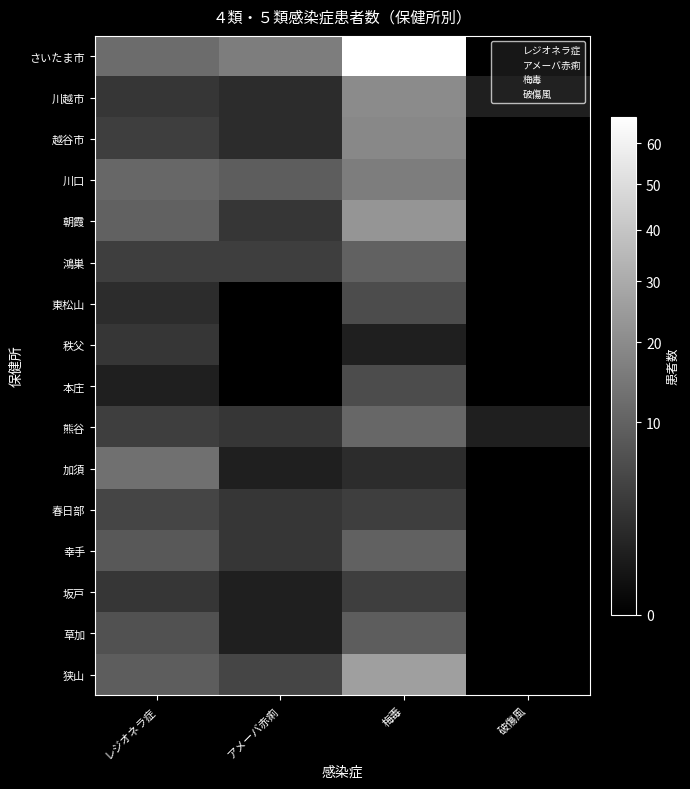

Which has a higher value, 梅毒 or レジオネラ症?

梅毒